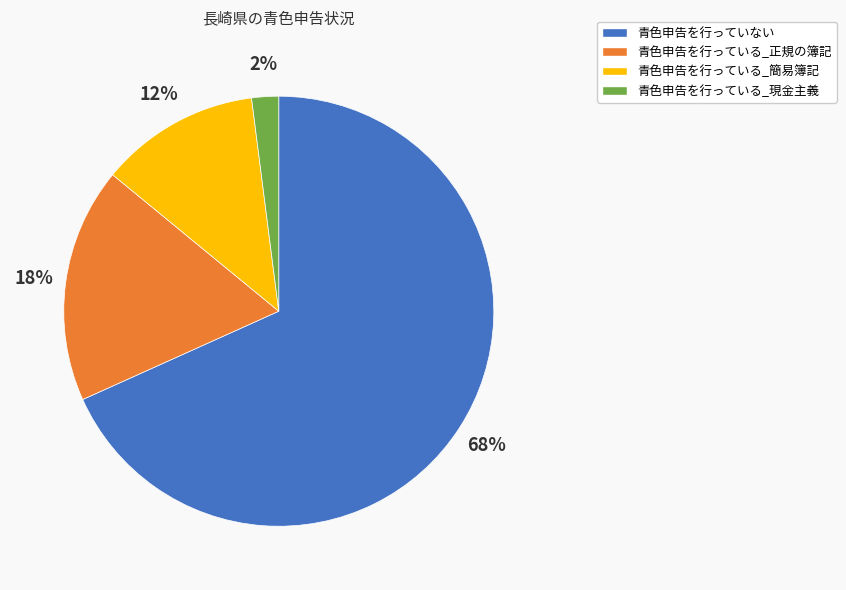

To the nearest percent, what is the average slice percentage?

25%